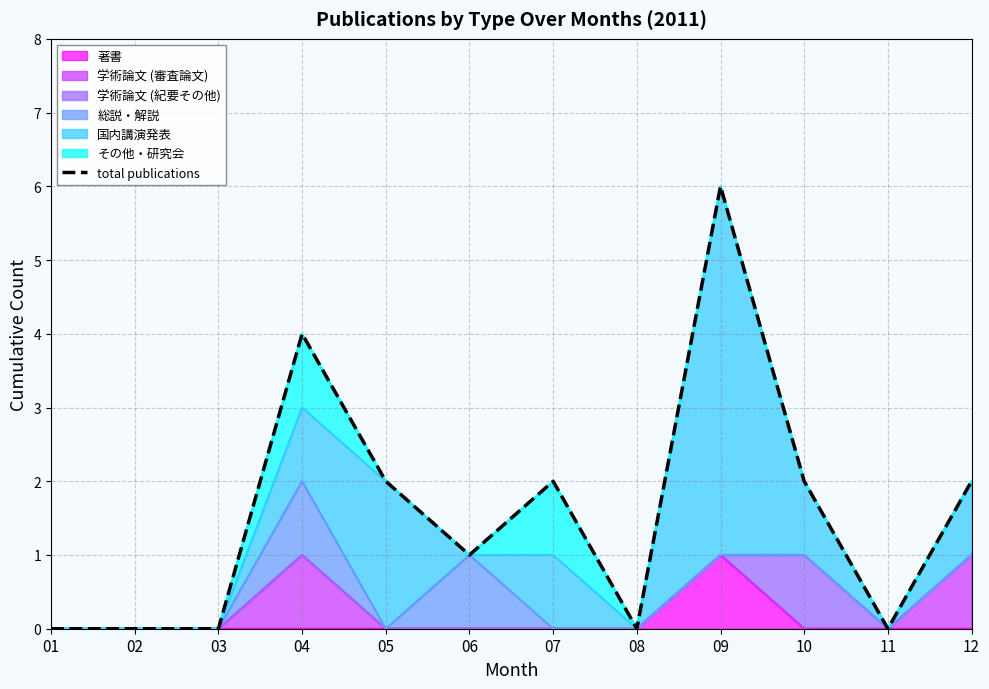

Rank the categories by value from lowest to highest.

01, 02, 03, 08, 11, 06, 05, 07, 10, 12, 04, 09